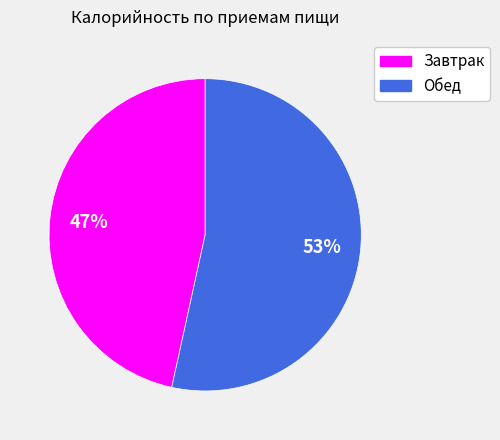

True or false: Завтрак accounts for 47% of the total.

True